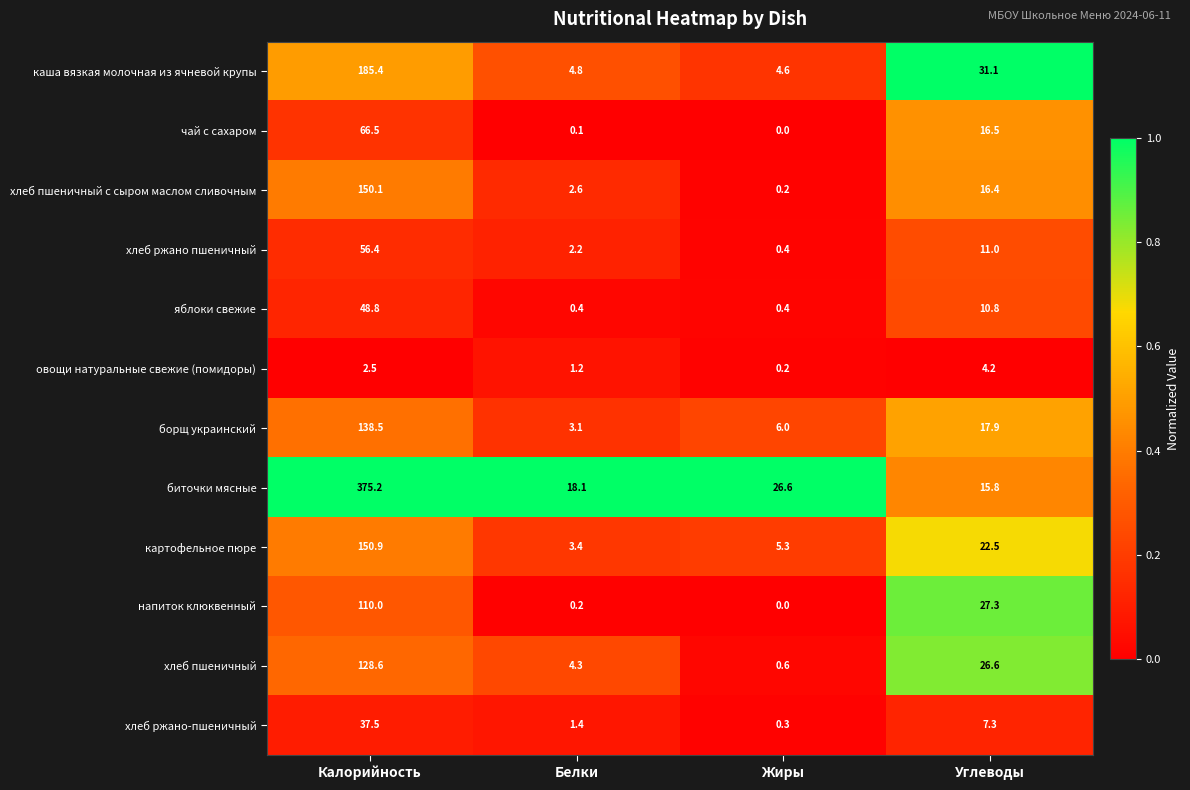

What is the average value of the яблоки свежие series?

15.1